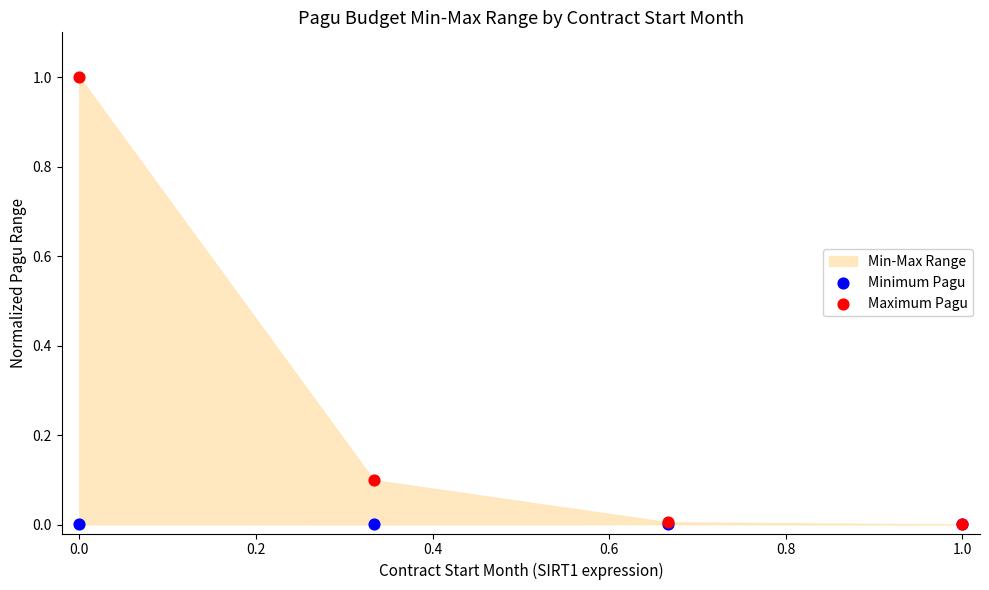

Which series reaches the minimum Y coordinate?

Minimum Pagu